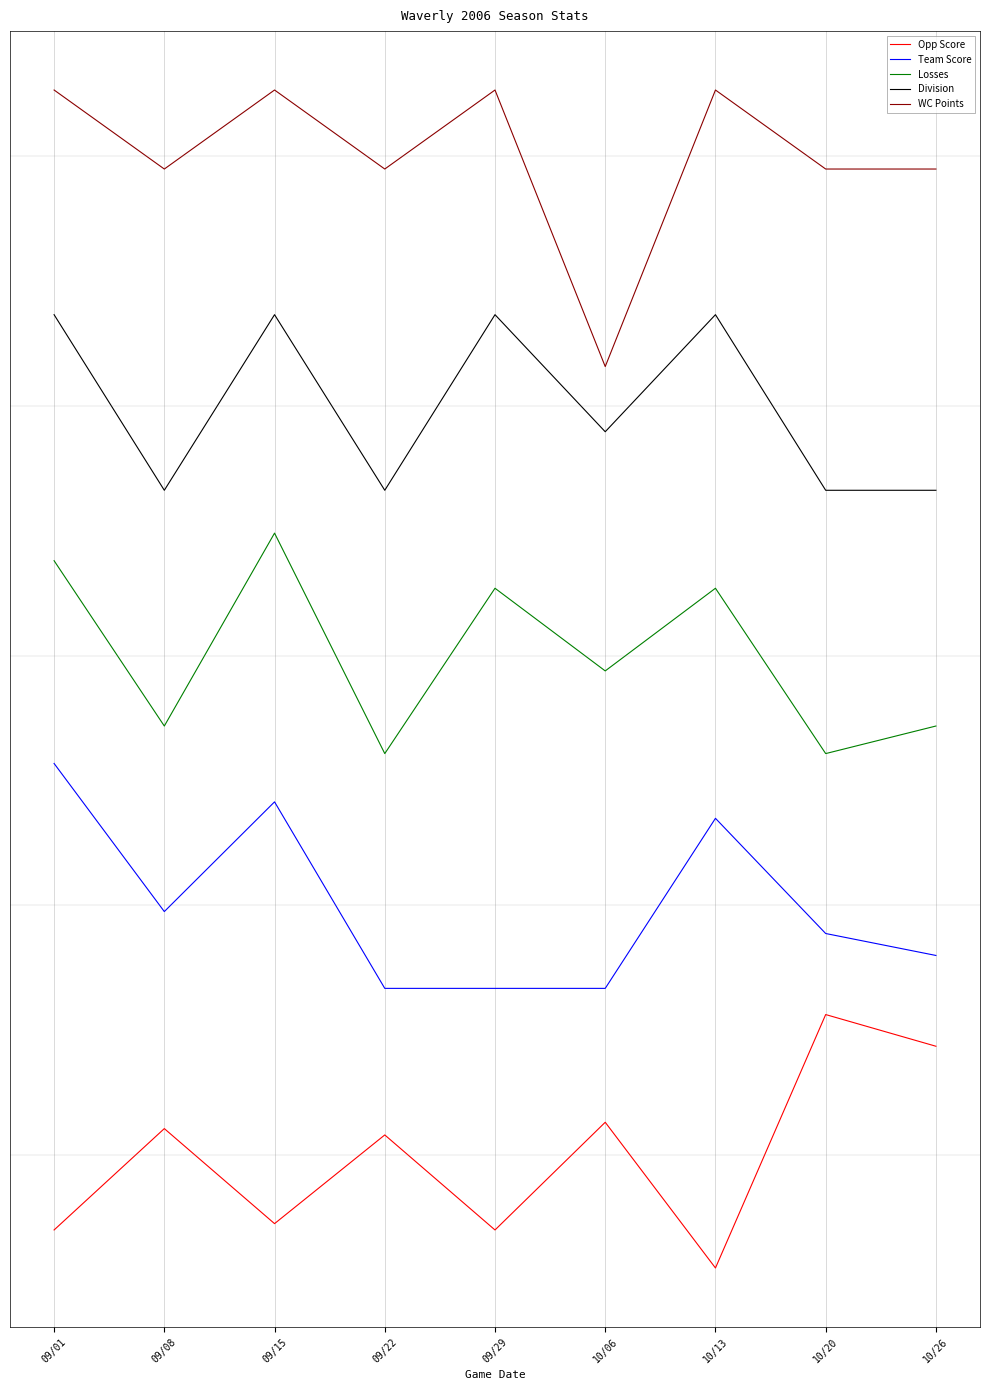

What is the lowest value of the Losses series?

19.3